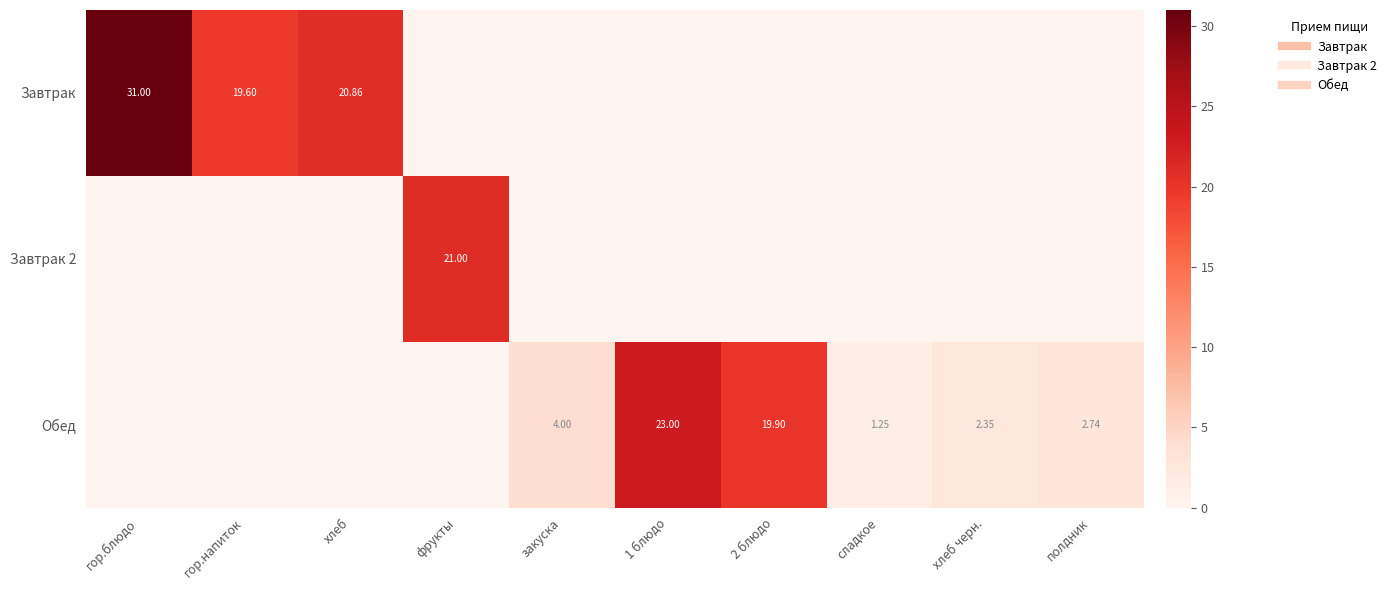

What is the approximate value of Завтрак 2 at фрукты?

21.0